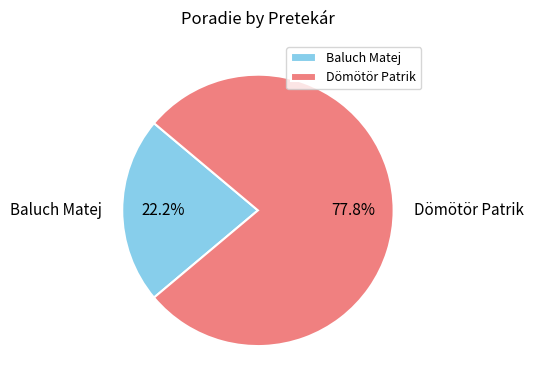

To the nearest percent, what is the difference between the largest and smallest slice percentages?

56%